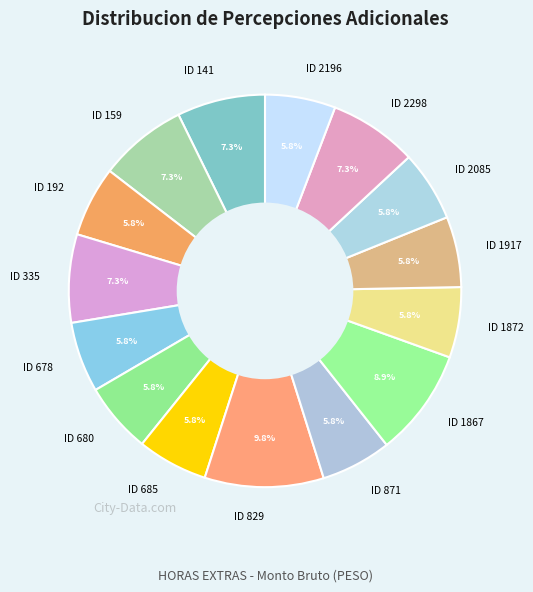

What is the largest slice in the pie chart?

ID 829